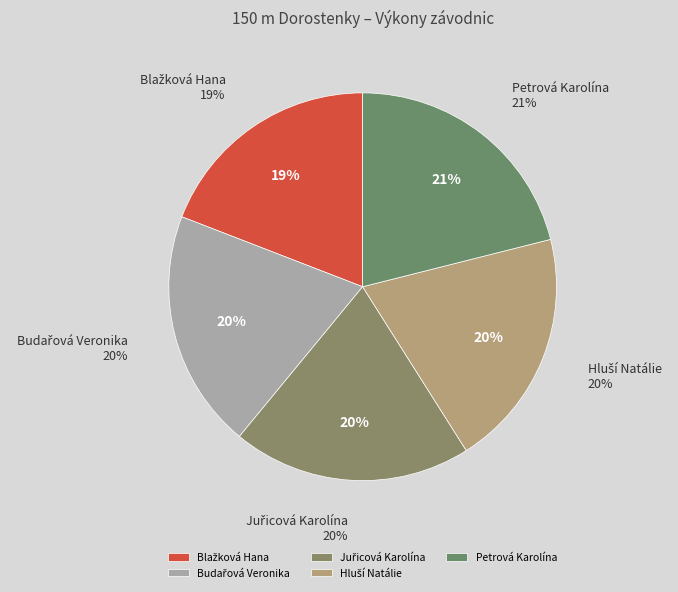

Rank the categories by value from lowest to highest.

Blažková Hana, Budařová Veronika, Juřicová Karolína, Hluší Natálie, Petrová Karolína